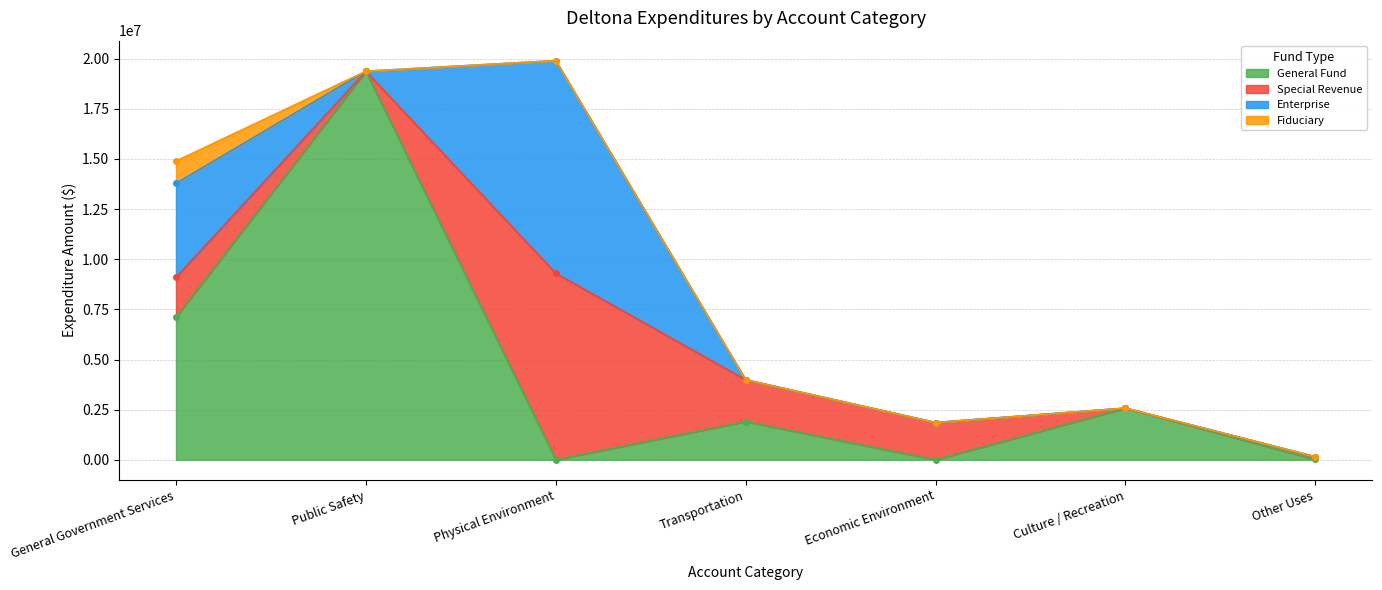

At which category is the sum across all series the highest?

Physical Environment